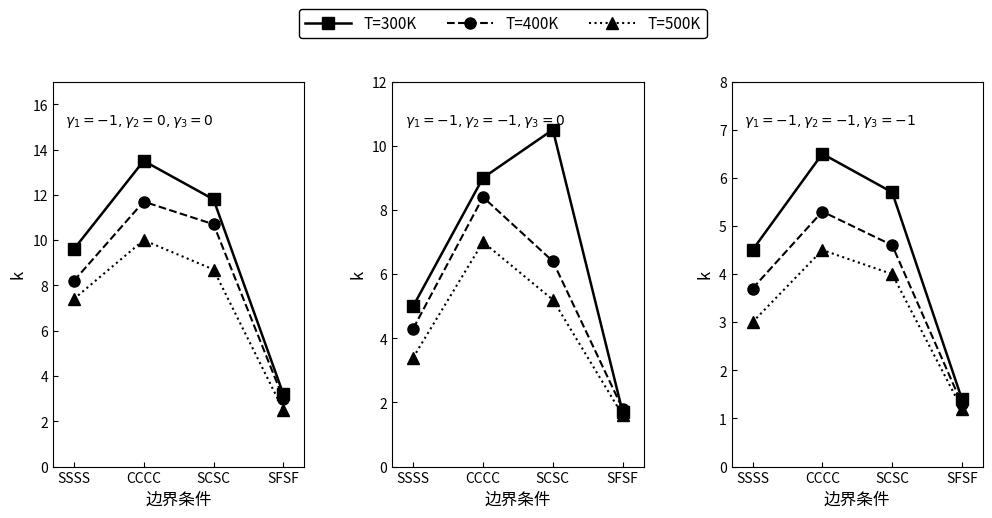

Is it true that T=400K equals 7.8 at CCCC?

False